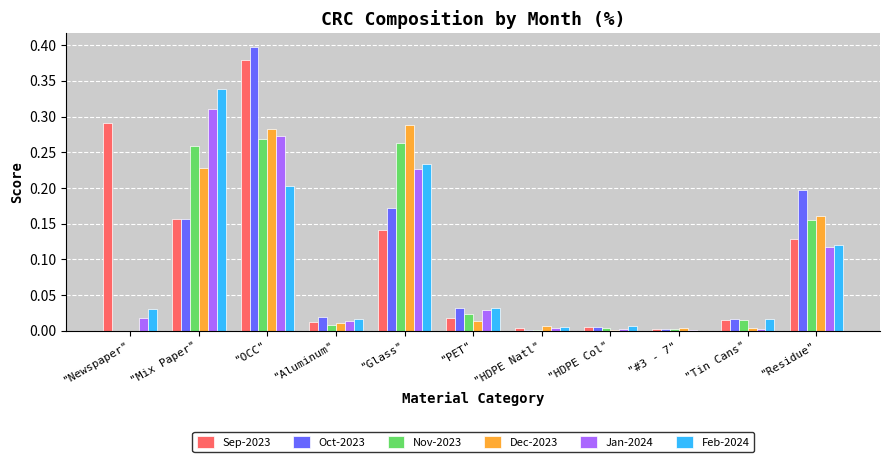

Which category has the highest value across all series?

"OCC"